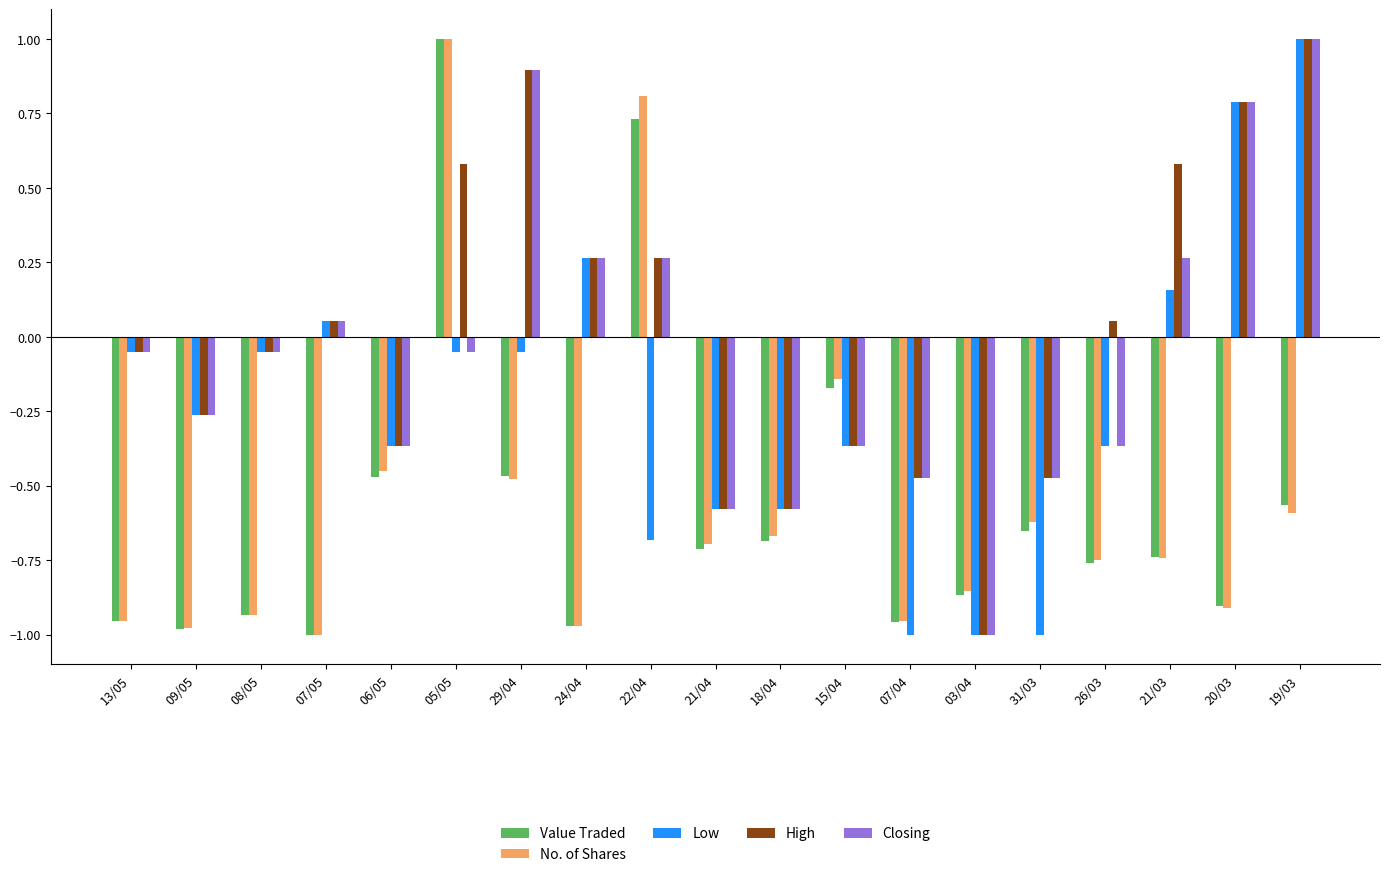

Which series has the largest total across all categories?

High